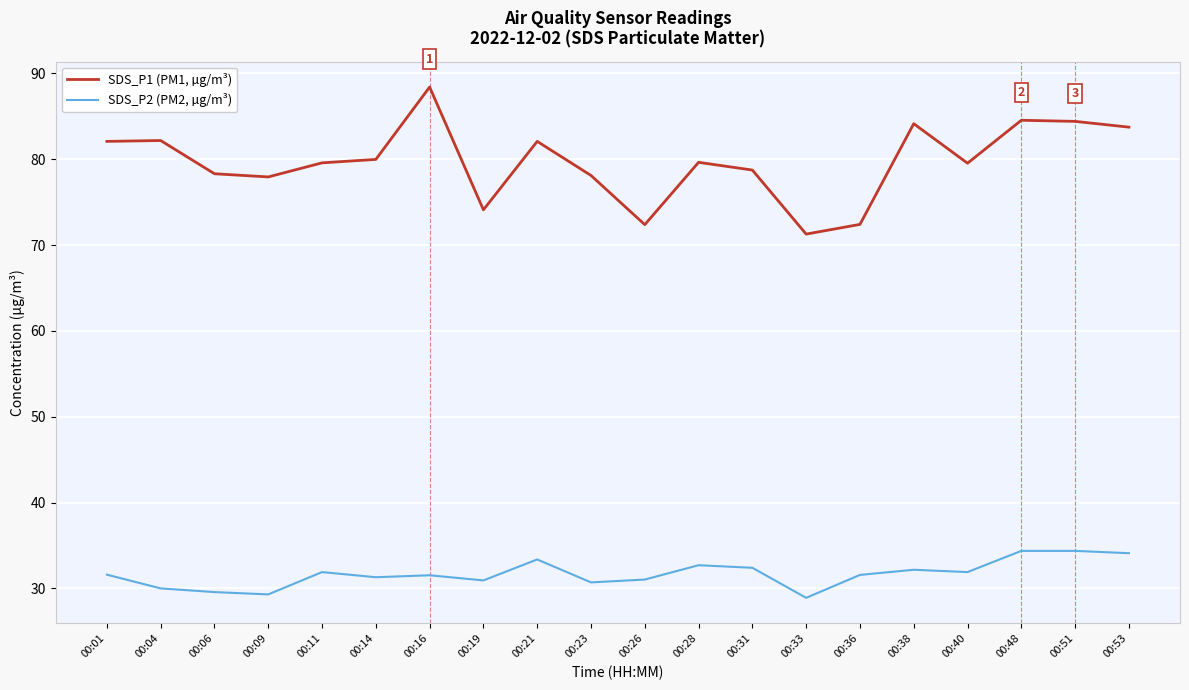

Is it true that SDS_P1 (PM1, µg/m³) equals 79.5 at 00:40?

True